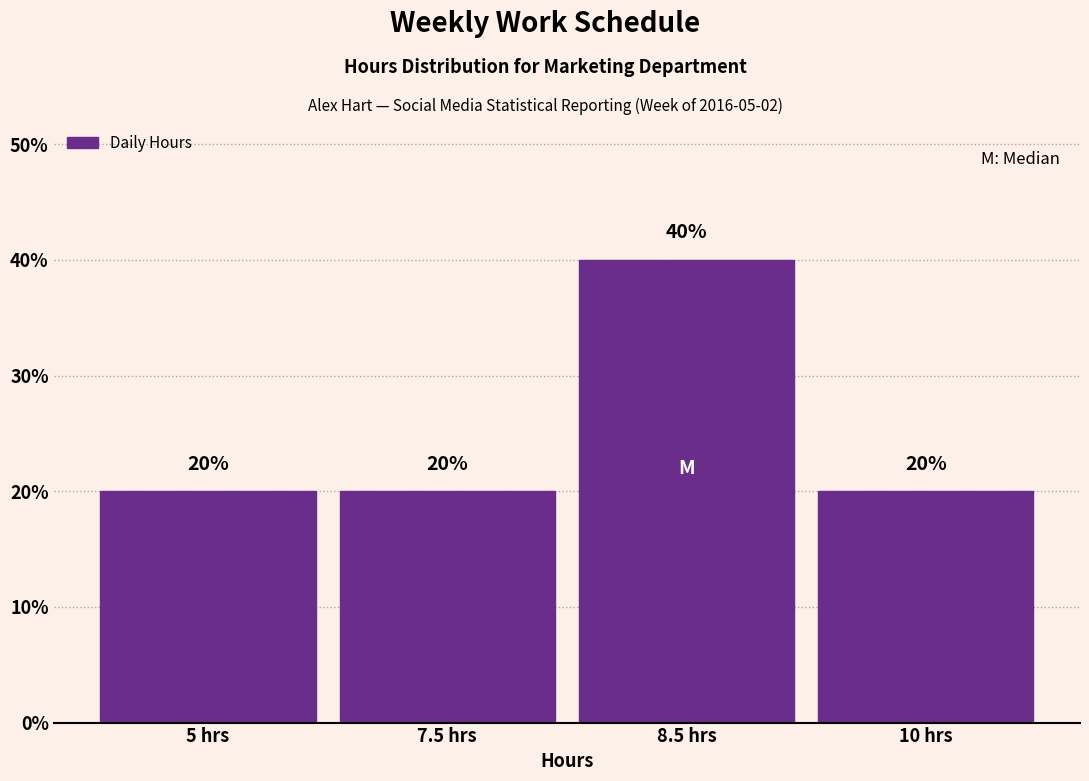

Reading left to right, list all the values displayed in this chart.

5 hrs=20	7.5 hrs=20	8.5 hrs=40	10 hrs=20